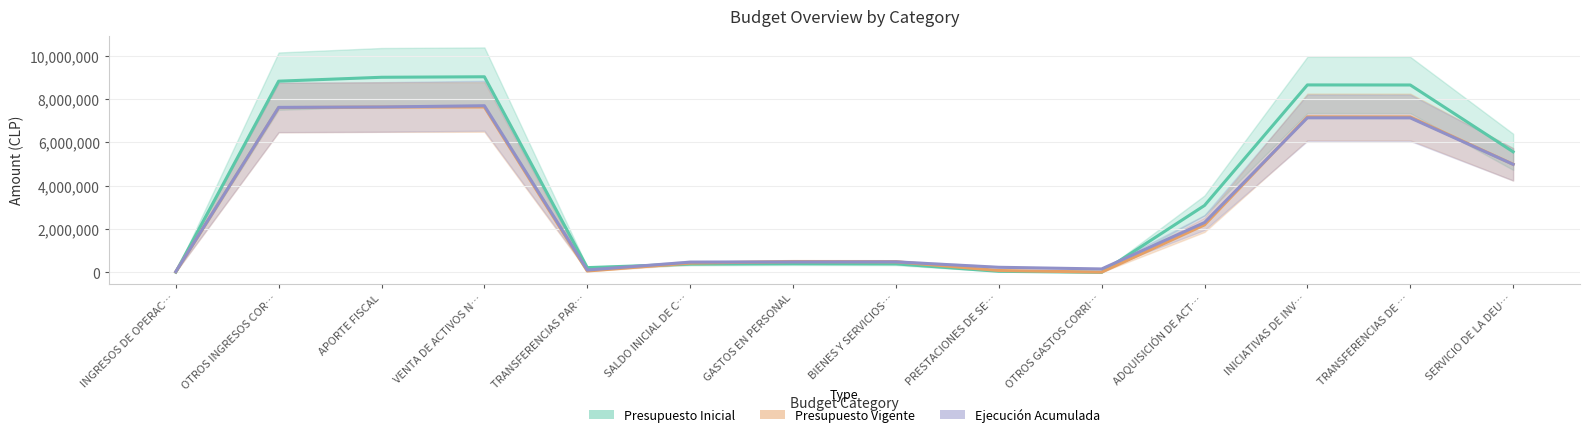

Which category has the highest value in the Ejecución Acumulada series?

VENTA DE ACTIVOS N…